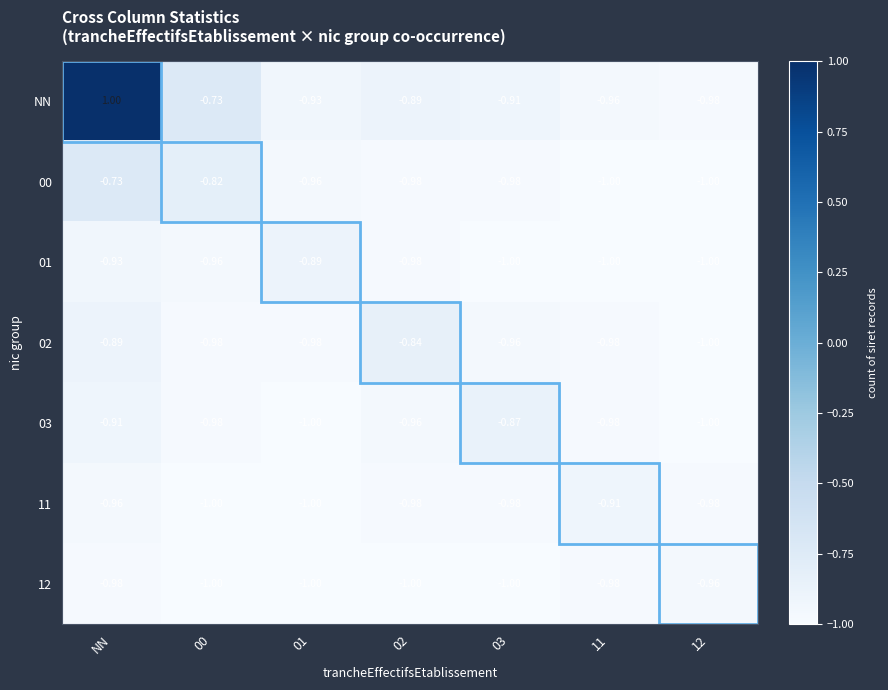

At how many categories does at least one series exceed 0?

1